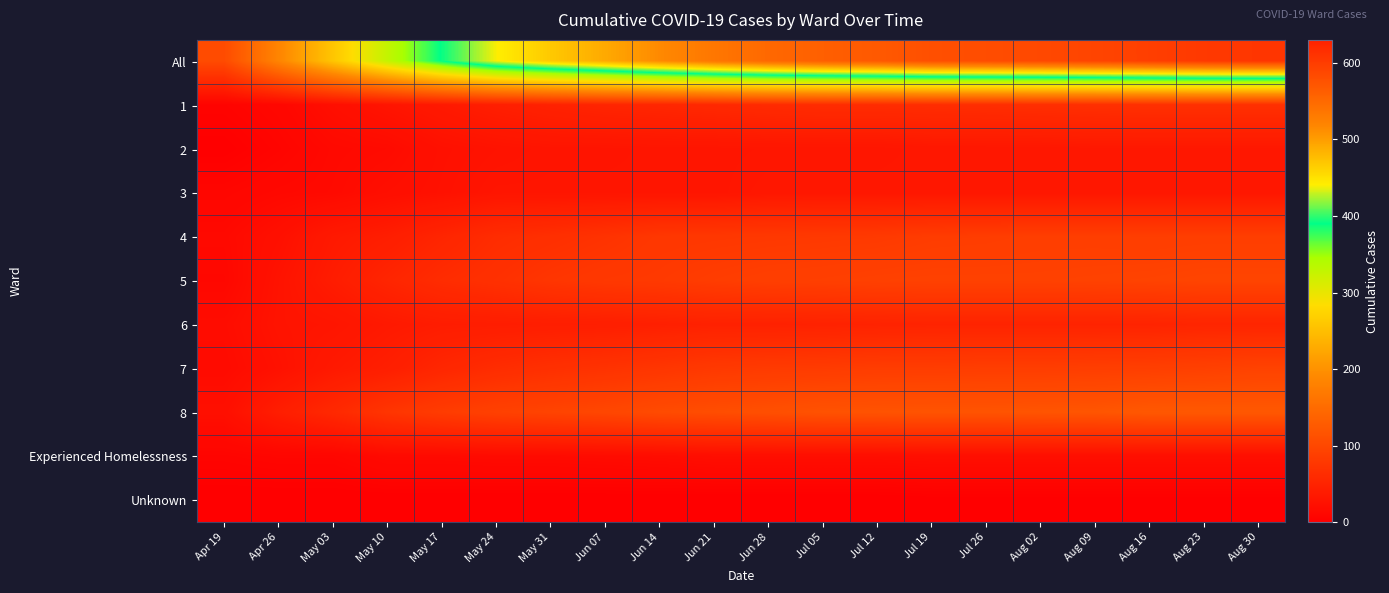

Between Jul 19 and Aug 16, which series saw the biggest shift?

All